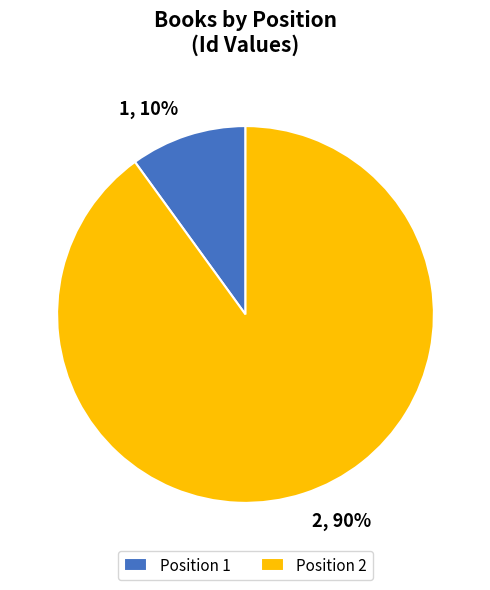

How many segments does this pie chart have?

2